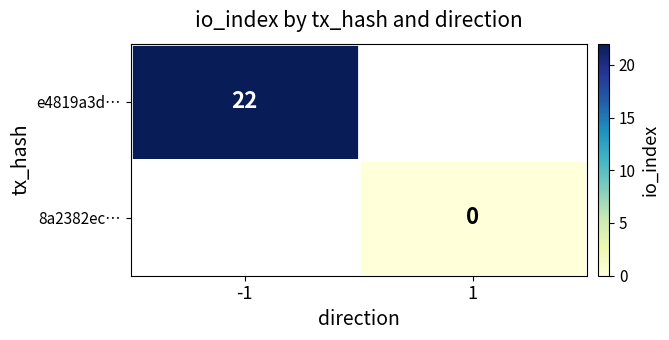

True or false: e4819a3d… has a value of 34 at -1.

False